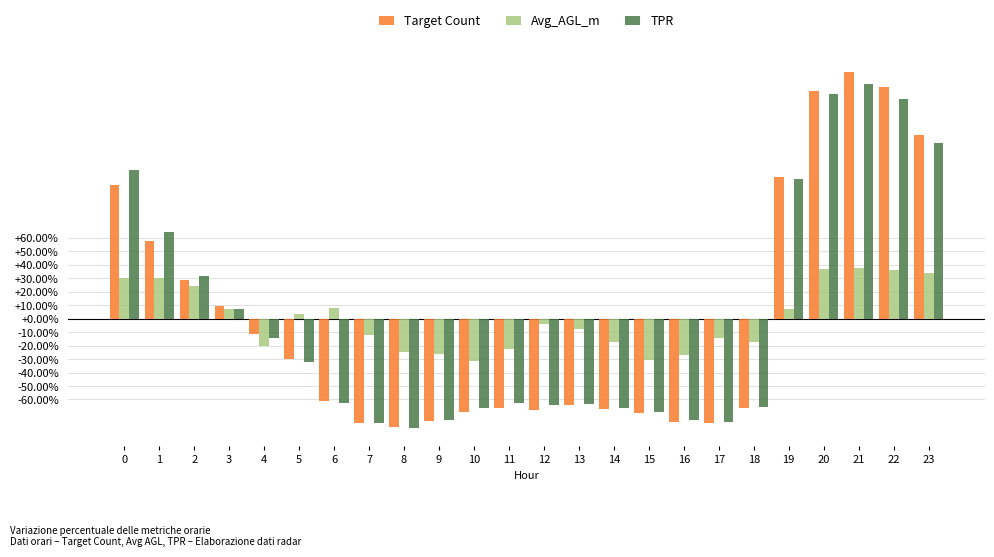

What is the highest value of the TPR series?

174.0